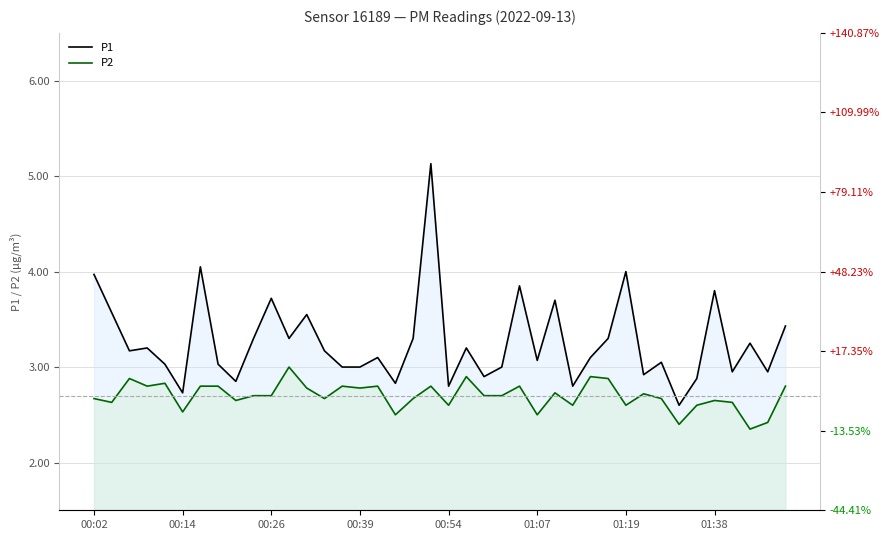

At 16, list the series in order from largest to smallest.

P1, P2